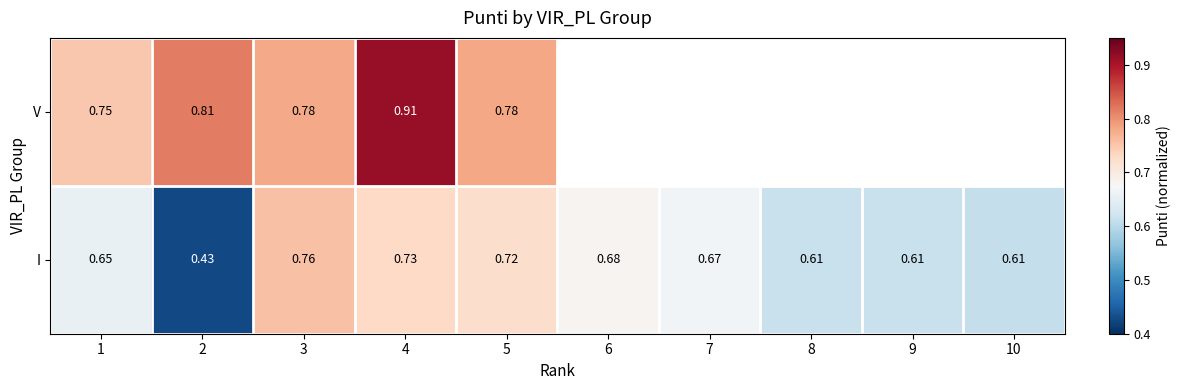

Between 3 and 4, which series saw the biggest shift?

V